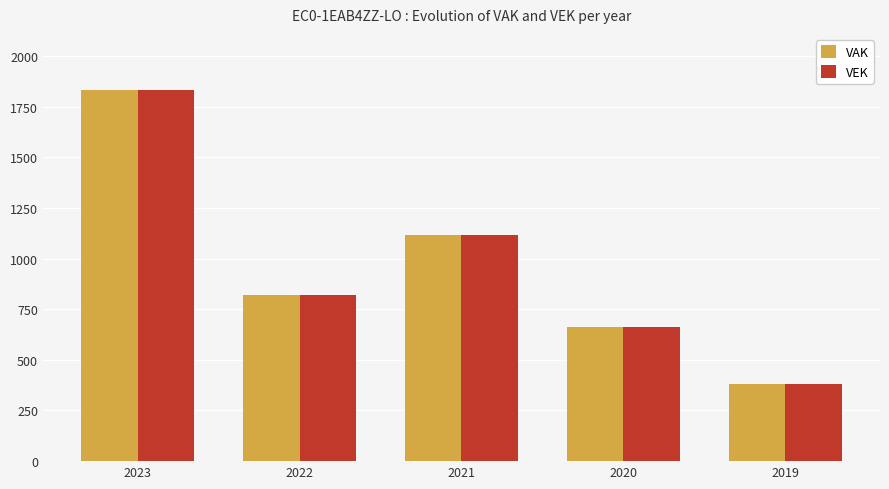

What is the average value of the VEK series?

963